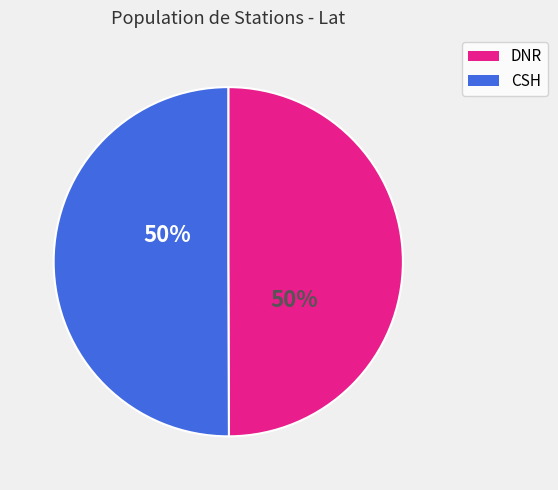

What is the ratio of the value at DNR to the value at CSH?

1.0